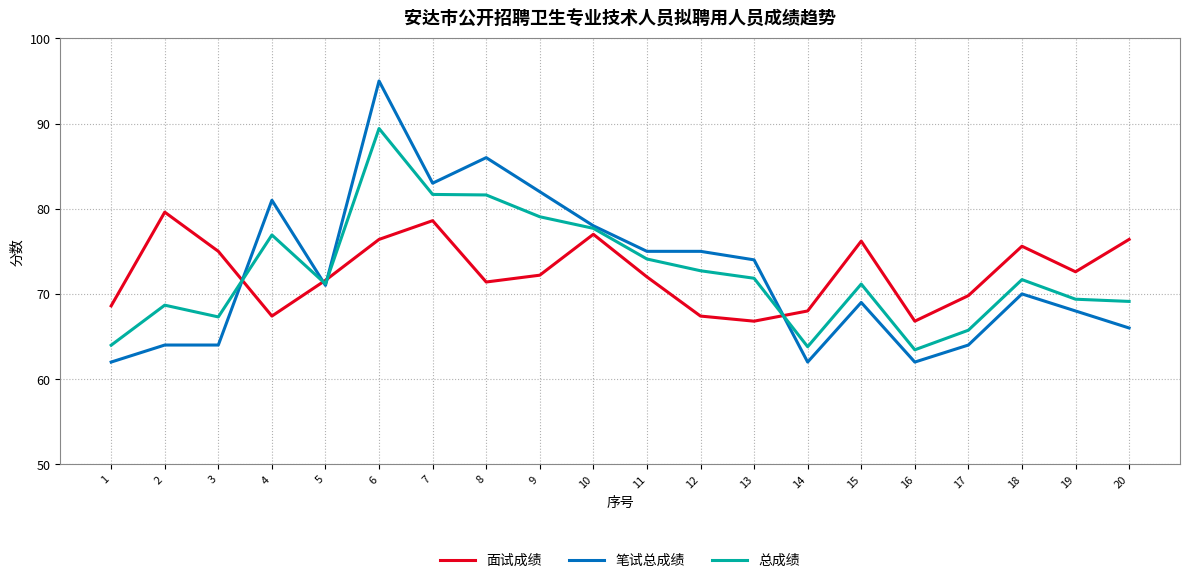

Which series changed the most between 7 and 20?

笔试总成绩